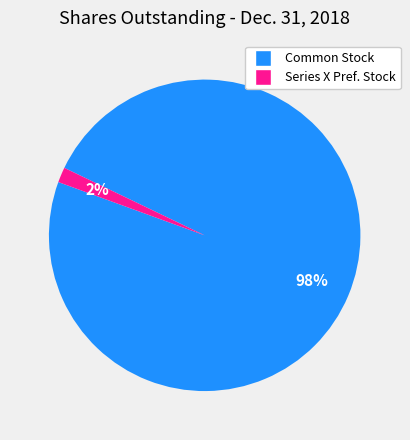

How many segments does this pie chart have?

2